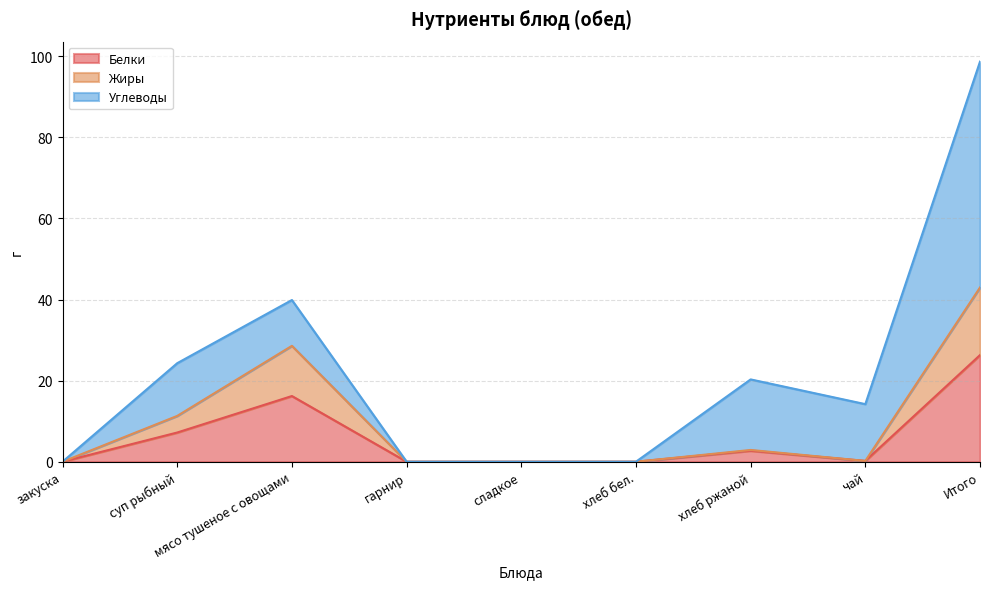

At which label does Белки reach its peak?

Итого